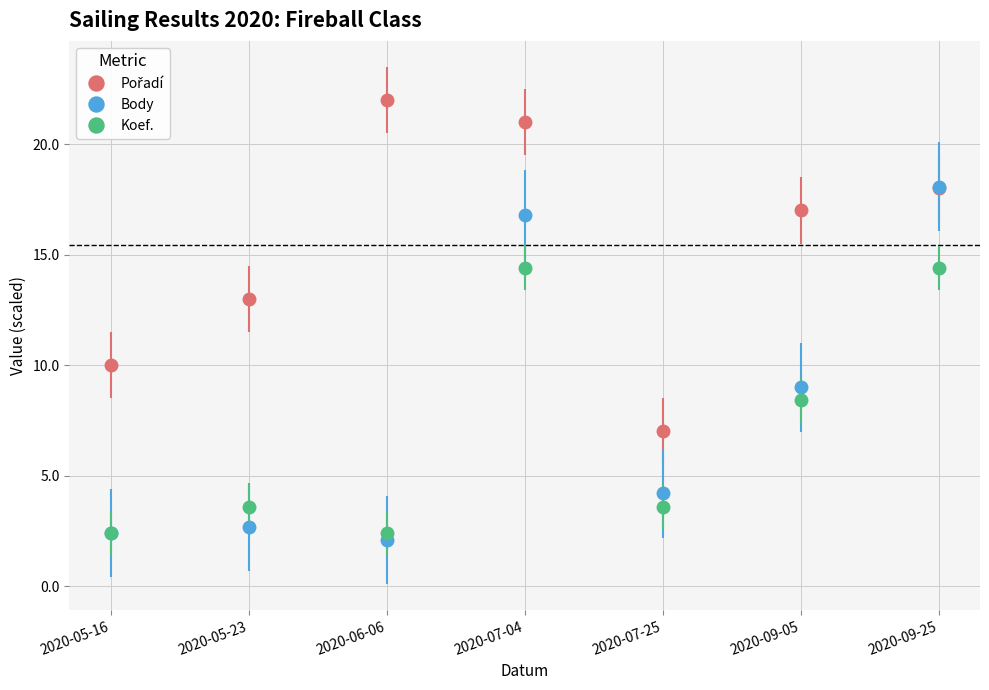

How many lines are shown in the chart?

3